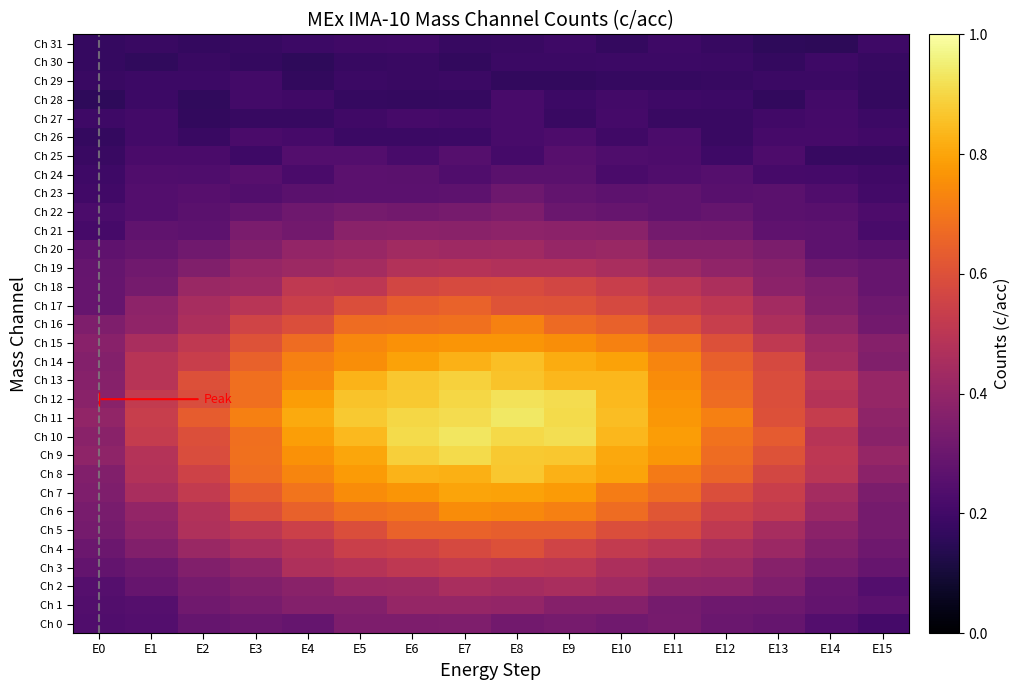

Reading right to left, extract all data points from this chart.

Ch 0: E15=0.2	E14=0.2	E13=0.3	E12=0.3	E11=0.3	E10=0.3	E9=0.3	E8=0.3	E7=0.4	E6=0.3	E5=0.3	E4=0.3	E3=0.3	E2=0.3	E1=0.2	E0=0.2
Ch 1: E15=0.3	E14=0.3	E13=0.3	E12=0.3	E11=0.3	E10=0.4	E9=0.4	E8=0.4	E7=0.4	E6=0.4	E5=0.4	E4=0.4	E3=0.3	E2=0.3	E1=0.2	E0=0.2
Ch 2: E15=0.2	E14=0.3	E13=0.3	E12=0.4	E11=0.4	E10=0.4	E9=0.5	E8=0.4	E7=0.5	E6=0.4	E5=0.4	E4=0.4	E3=0.4	E2=0.3	E1=0.3	E0=0.2
Ch 3: E15=0.3	E14=0.3	E13=0.4	E12=0.4	E11=0.4	E10=0.5	E9=0.5	E8=0.5	E7=0.5	E6=0.5	E5=0.5	E4=0.5	E3=0.4	E2=0.4	E1=0.3	E0=0.3
Ch 4: E15=0.3	E14=0.4	E13=0.4	E12=0.5	E11=0.5	E10=0.5	E9=0.6	E8=0.6	E7=0.6	E6=0.6	E5=0.5	E4=0.5	E3=0.5	E2=0.4	E1=0.4	E0=0.3
Ch 5: E15=0.3	E14=0.4	E13=0.5	E12=0.5	E11=0.6	E10=0.6	E9=0.6	E8=0.6	E7=0.7	E6=0.7	E5=0.6	E4=0.5	E3=0.5	E2=0.5	E1=0.4	E0=0.3
Ch 6: E15=0.3	E14=0.4	E13=0.5	E12=0.5	E11=0.6	E10=0.7	E9=0.7	E8=0.7	E7=0.7	E6=0.7	E5=0.7	E4=0.6	E3=0.6	E2=0.5	E1=0.4	E0=0.3
Ch 7: E15=0.3	E14=0.4	E13=0.5	E12=0.6	E11=0.7	E10=0.7	E9=0.8	E8=0.8	E7=0.8	E6=0.8	E5=0.7	E4=0.7	E3=0.6	E2=0.5	E1=0.5	E0=0.4
Ch 8: E15=0.4	E14=0.5	E13=0.6	E12=0.7	E11=0.7	E10=0.8	E9=0.8	E8=0.9	E7=0.8	E6=0.8	E5=0.8	E4=0.7	E3=0.7	E2=0.6	E1=0.5	E0=0.4
Ch 9: E15=0.4	E14=0.5	E13=0.6	E12=0.7	E11=0.8	E10=0.8	E9=0.9	E8=0.9	E7=0.9	E6=0.9	E5=0.8	E4=0.8	E3=0.7	E2=0.6	E1=0.5	E0=0.4
Ch 10: E15=0.4	E14=0.5	E13=0.6	E12=0.7	E11=0.8	E10=0.8	E9=0.9	E8=0.9	E7=0.9	E6=0.9	E5=0.8	E4=0.8	E3=0.7	E2=0.6	E1=0.5	E0=0.4
Ch 11: E15=0.4	E14=0.5	E13=0.6	E12=0.7	E11=0.8	E10=0.8	E9=0.9	E8=0.9	E7=0.9	E6=0.9	E5=0.9	E4=0.8	E3=0.7	E2=0.6	E1=0.5	E0=0.4
Ch 12: E15=0.4	E14=0.5	E13=0.6	E12=0.7	E11=0.8	E10=0.8	E9=0.9	E8=0.9	E7=0.9	E6=0.9	E5=0.9	E4=0.8	E3=0.7	E2=0.6	E1=0.5	E0=0.4
Ch 13: E15=0.4	E14=0.5	E13=0.6	E12=0.7	E11=0.7	E10=0.8	E9=0.8	E8=0.9	E7=0.9	E6=0.9	E5=0.8	E4=0.7	E3=0.7	E2=0.6	E1=0.5	E0=0.4
Ch 14: E15=0.4	E14=0.4	E13=0.6	E12=0.6	E11=0.7	E10=0.8	E9=0.8	E8=0.9	E7=0.8	E6=0.8	E5=0.8	E4=0.7	E3=0.6	E2=0.5	E1=0.5	E0=0.4
Ch 15: E15=0.4	E14=0.4	E13=0.5	E12=0.6	E11=0.7	E10=0.7	E9=0.8	E8=0.8	E7=0.8	E6=0.8	E5=0.7	E4=0.7	E3=0.6	E2=0.5	E1=0.5	E0=0.4
Ch 16: E15=0.3	E14=0.4	E13=0.5	E12=0.5	E11=0.6	E10=0.6	E9=0.7	E8=0.7	E7=0.7	E6=0.7	E5=0.7	E4=0.6	E3=0.6	E2=0.5	E1=0.4	E0=0.4
Ch 17: E15=0.3	E14=0.4	E13=0.4	E12=0.5	E11=0.5	E10=0.6	E9=0.6	E8=0.6	E7=0.6	E6=0.6	E5=0.6	E4=0.5	E3=0.5	E2=0.5	E1=0.4	E0=0.3
Ch 18: E15=0.3	E14=0.3	E13=0.4	E12=0.5	E11=0.5	E10=0.5	E9=0.6	E8=0.6	E7=0.6	E6=0.6	E5=0.5	E4=0.5	E3=0.4	E2=0.4	E1=0.3	E0=0.3
Ch 19: E15=0.3	E14=0.3	E13=0.4	E12=0.4	E11=0.4	E10=0.5	E9=0.5	E8=0.5	E7=0.5	E6=0.5	E5=0.4	E4=0.4	E3=0.4	E2=0.4	E1=0.3	E0=0.3
Ch 20: E15=0.3	E14=0.3	E13=0.3	E12=0.4	E11=0.4	E10=0.4	E9=0.4	E8=0.4	E7=0.4	E6=0.4	E5=0.4	E4=0.4	E3=0.4	E2=0.3	E1=0.3	E0=0.3
Ch 21: E15=0.2	E14=0.3	E13=0.3	E12=0.3	E11=0.3	E10=0.4	E9=0.4	E8=0.4	E7=0.4	E6=0.4	E5=0.4	E4=0.3	E3=0.3	E2=0.3	E1=0.3	E0=0.2
Ch 22: E15=0.2	E14=0.3	E13=0.3	E12=0.3	E11=0.3	E10=0.3	E9=0.3	E8=0.3	E7=0.3	E6=0.3	E5=0.3	E4=0.3	E3=0.3	E2=0.3	E1=0.2	E0=0.2
Ch 23: E15=0.2	E14=0.2	E13=0.3	E12=0.3	E11=0.3	E10=0.3	E9=0.3	E8=0.3	E7=0.3	E6=0.3	E5=0.3	E4=0.3	E3=0.2	E2=0.3	E1=0.2	E0=0.2
Ch 24: E15=0.2	E14=0.2	E13=0.2	E12=0.2	E11=0.2	E10=0.2	E9=0.3	E8=0.3	E7=0.2	E6=0.3	E5=0.3	E4=0.2	E3=0.3	E2=0.2	E1=0.2	E0=0.2
Ch 25: E15=0.2	E14=0.2	E13=0.2	E12=0.2	E11=0.2	E10=0.2	E9=0.3	E8=0.2	E7=0.2	E6=0.2	E5=0.2	E4=0.2	E3=0.2	E2=0.2	E1=0.2	E0=0.2
Ch 26: E15=0.2	E14=0.2	E13=0.2	E12=0.2	E11=0.2	E10=0.2	E9=0.2	E8=0.2	E7=0.2	E6=0.2	E5=0.2	E4=0.2	E3=0.2	E2=0.2	E1=0.2	E0=0.2
Ch 27: E15=0.2	E14=0.2	E13=0.2	E12=0.2	E11=0.2	E10=0.2	E9=0.2	E8=0.2	E7=0.2	E6=0.2	E5=0.2	E4=0.2	E3=0.2	E2=0.2	E1=0.2	E0=0.2
Ch 28: E15=0.2	E14=0.2	E13=0.2	E12=0.2	E11=0.2	E10=0.2	E9=0.2	E8=0.2	E7=0.2	E6=0.2	E5=0.2	E4=0.2	E3=0.2	E2=0.2	E1=0.2	E0=0.2
Ch 29: E15=0.2	E14=0.2	E13=0.2	E12=0.2	E11=0.2	E10=0.2	E9=0.2	E8=0.2	E7=0.2	E6=0.2	E5=0.2	E4=0.2	E3=0.2	E2=0.2	E1=0.2	E0=0.2
Ch 30: E15=0.2	E14=0.2	E13=0.2	E12=0.2	E11=0.2	E10=0.2	E9=0.2	E8=0.2	E7=0.2	E6=0.2	E5=0.2	E4=0.2	E3=0.2	E2=0.2	E1=0.2	E0=0.2
Ch 31: E15=0.2	E14=0.2	E13=0.2	E12=0.2	E11=0.2	E10=0.2	E9=0.2	E8=0.2	E7=0.2	E6=0.2	E5=0.2	E4=0.2	E3=0.2	E2=0.2	E1=0.2	E0=0.2